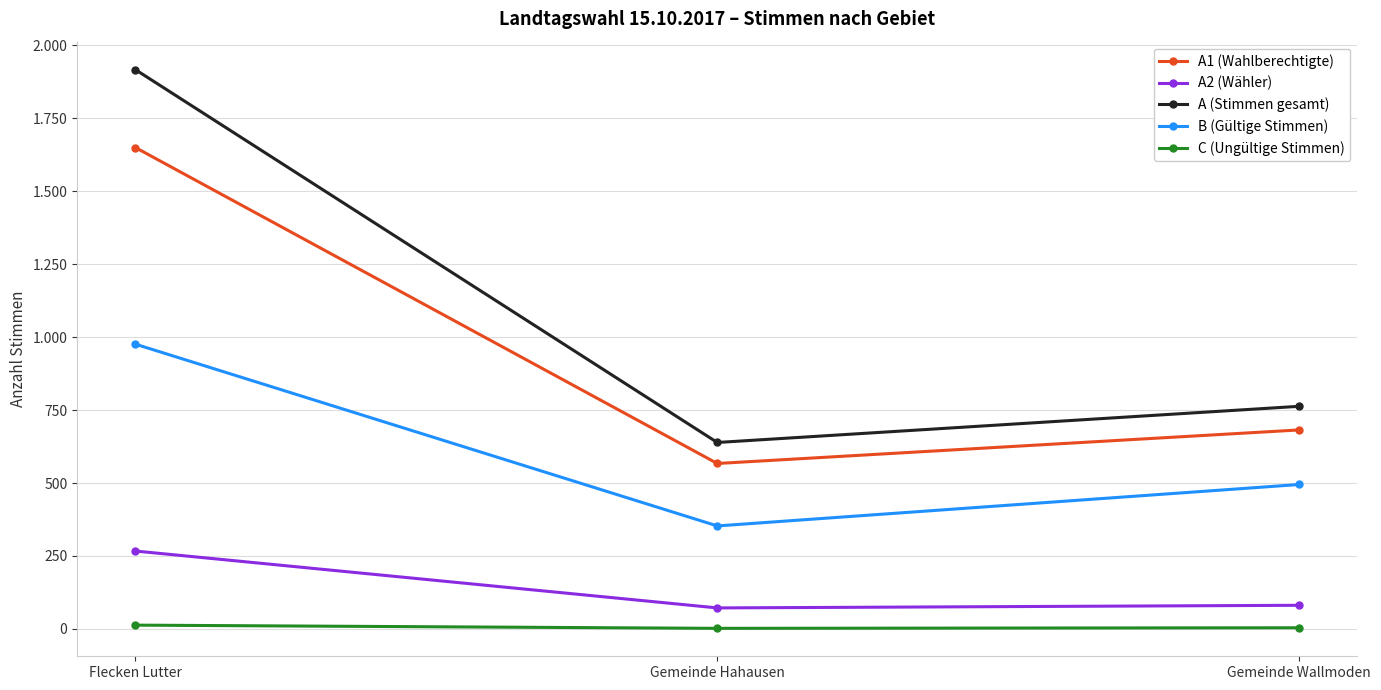

What is the maximum value for C (Ungültige Stimmen)?

13